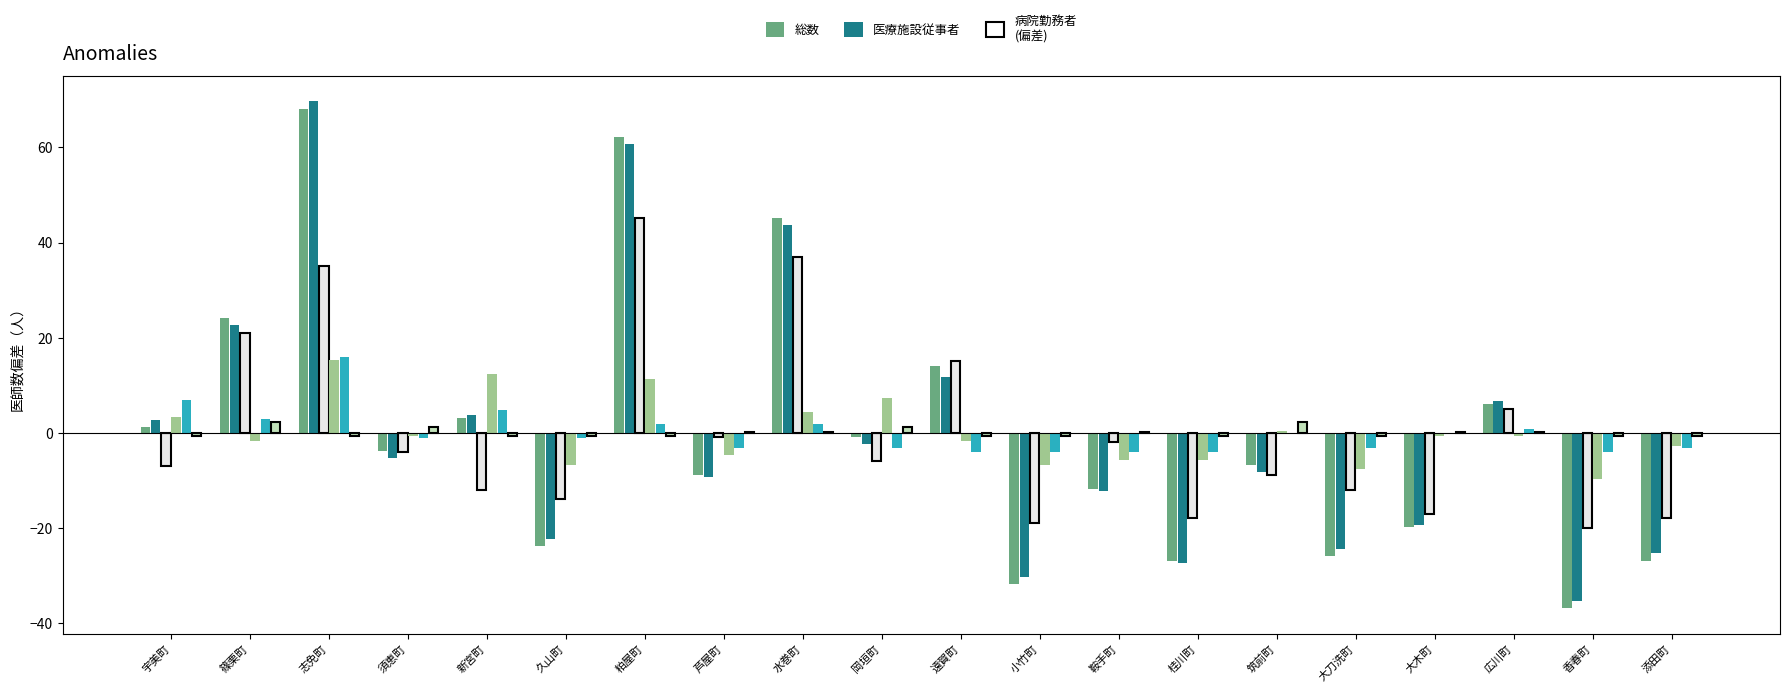

At which category is the sum across all series the highest?

志免町